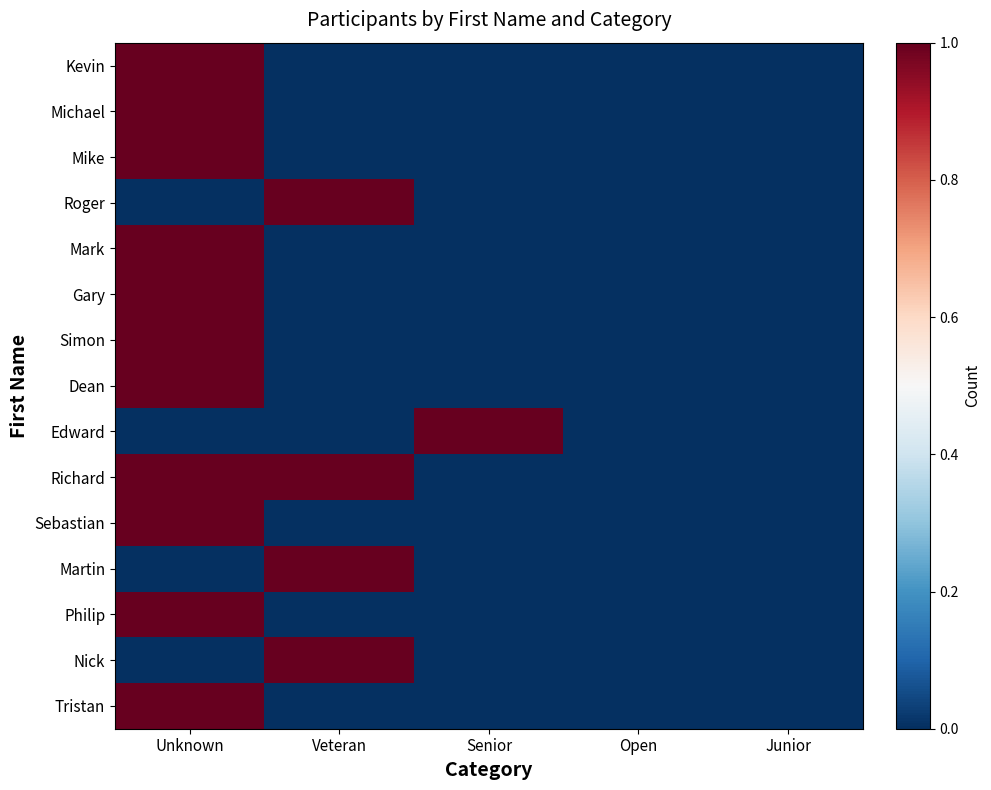

How many categories are shown in the chart?

5